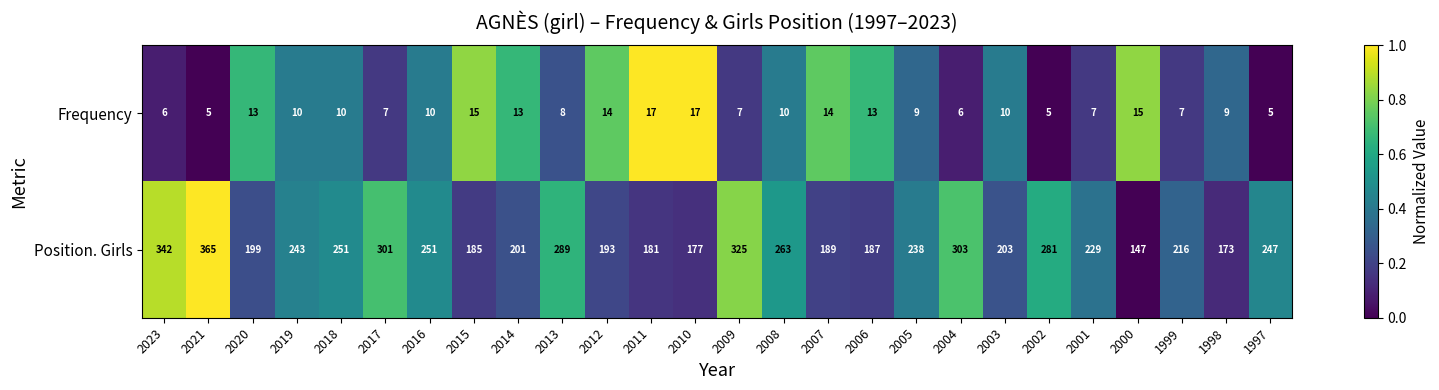

Count the number of data series in this chart.

2